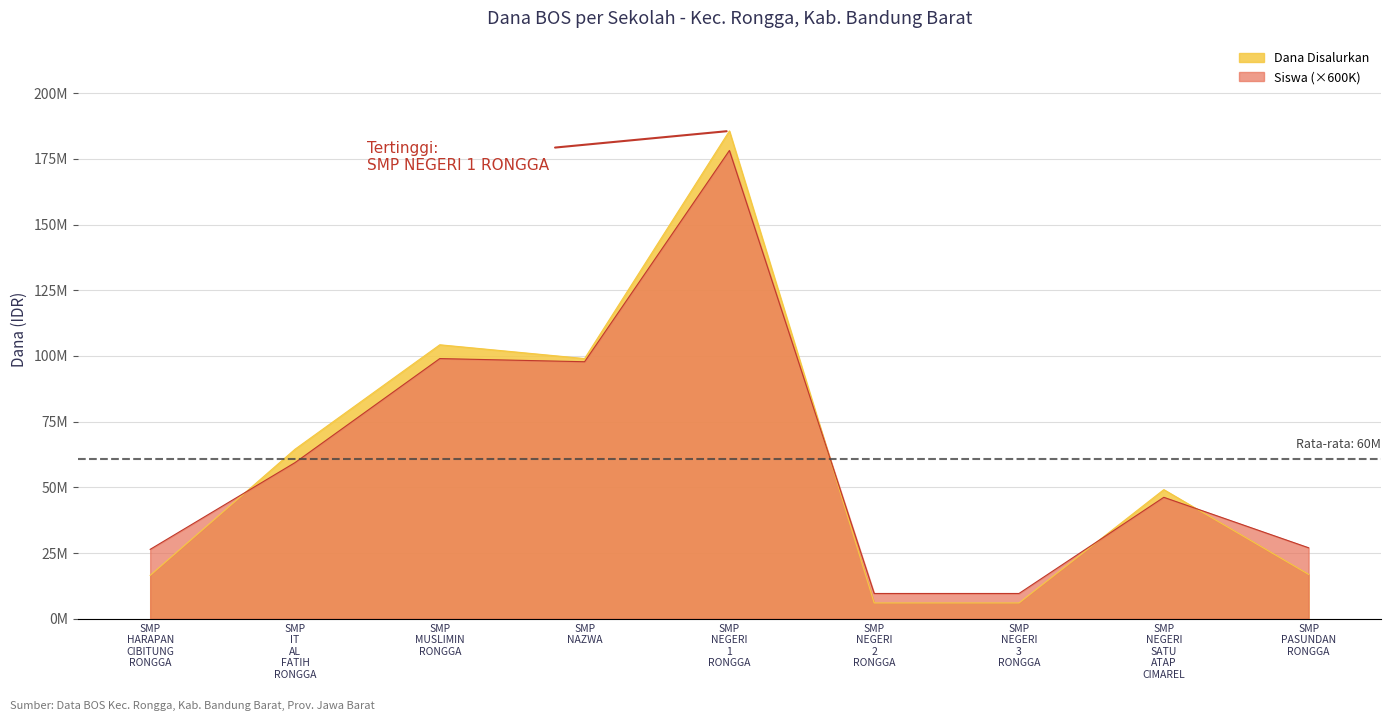

What are all the series names shown in the legend?

Dana Disalurkan, Siswa (×600K)